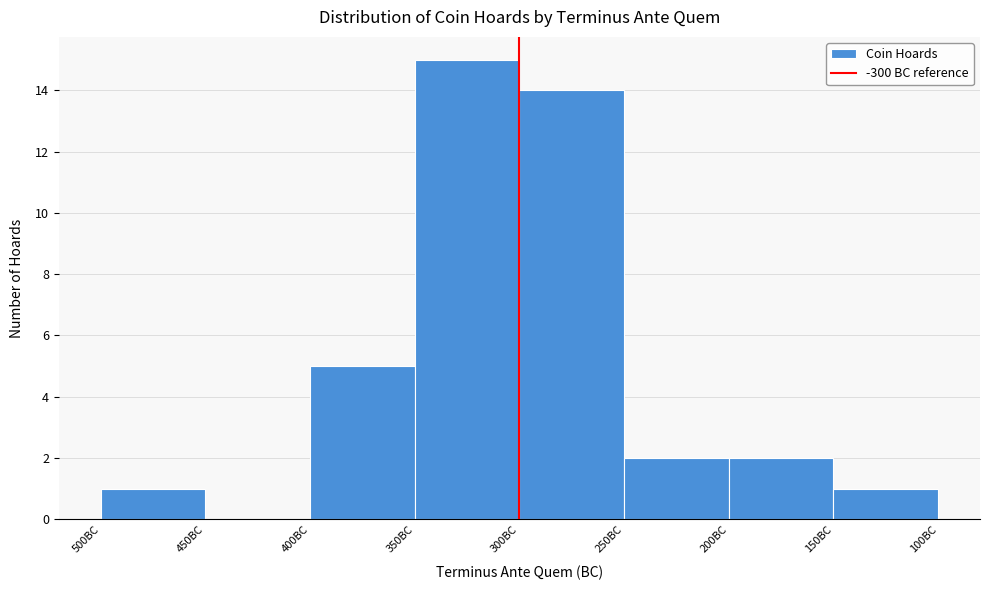

Reading left to right, transcribe all the data shown in this chart.

500BC=1	450BC=0	400BC=5	350BC=15	300BC=14	250BC=2	200BC=2	150BC=1